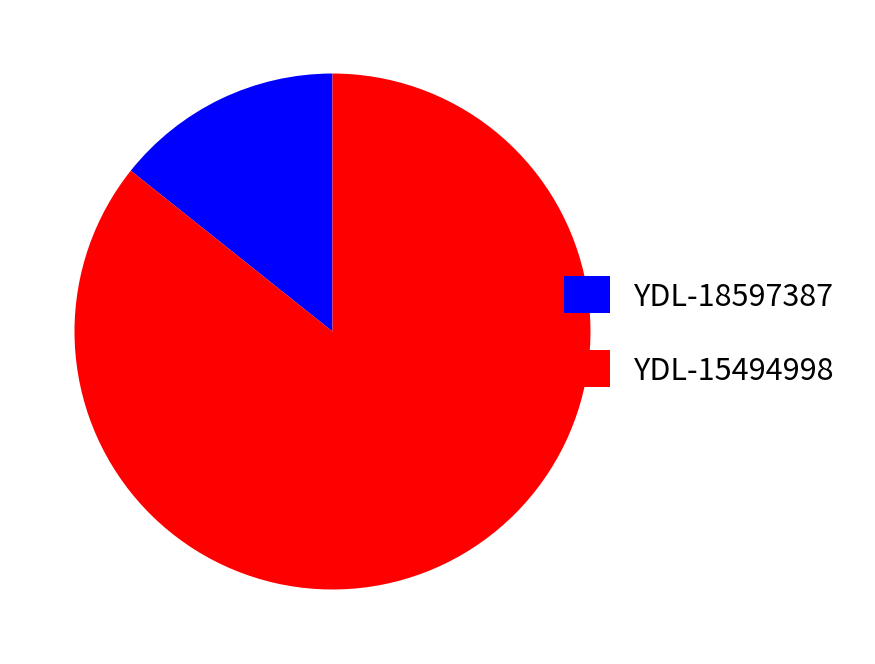

Rank the categories by value from lowest to highest.

YDL-18597387, YDL-15494998